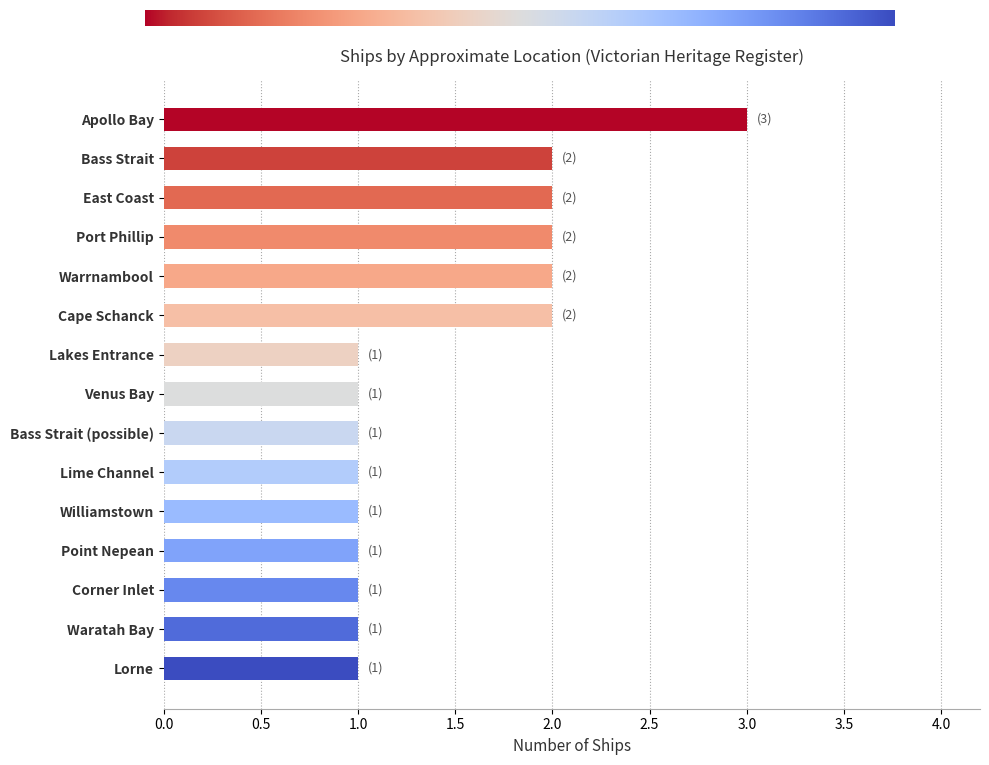

Is it true that the value at Point Nepean is 1?

True